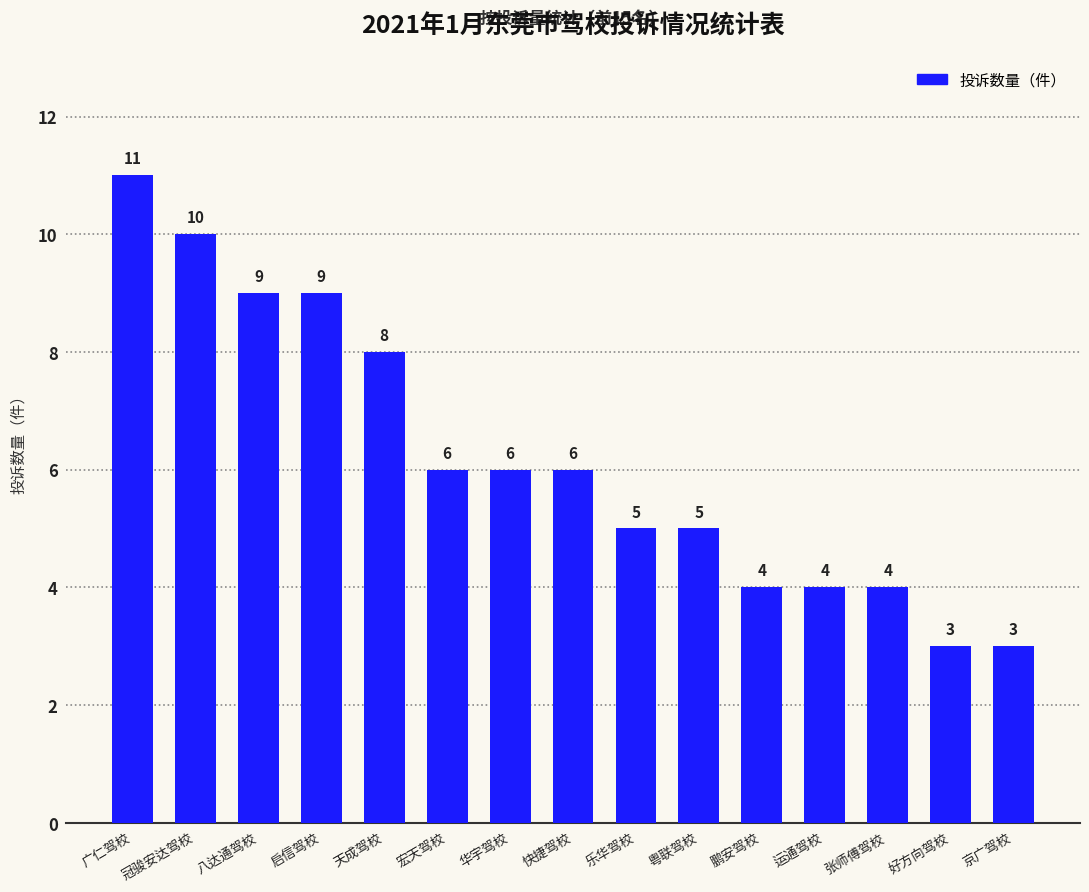

How many data points are less than 6?

7